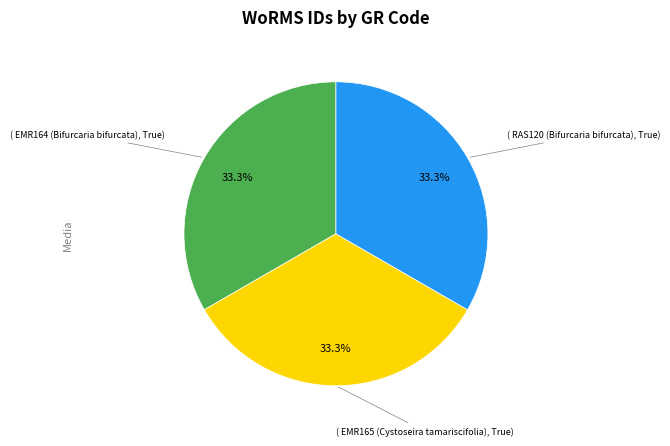

Does any single category account for the majority?

No